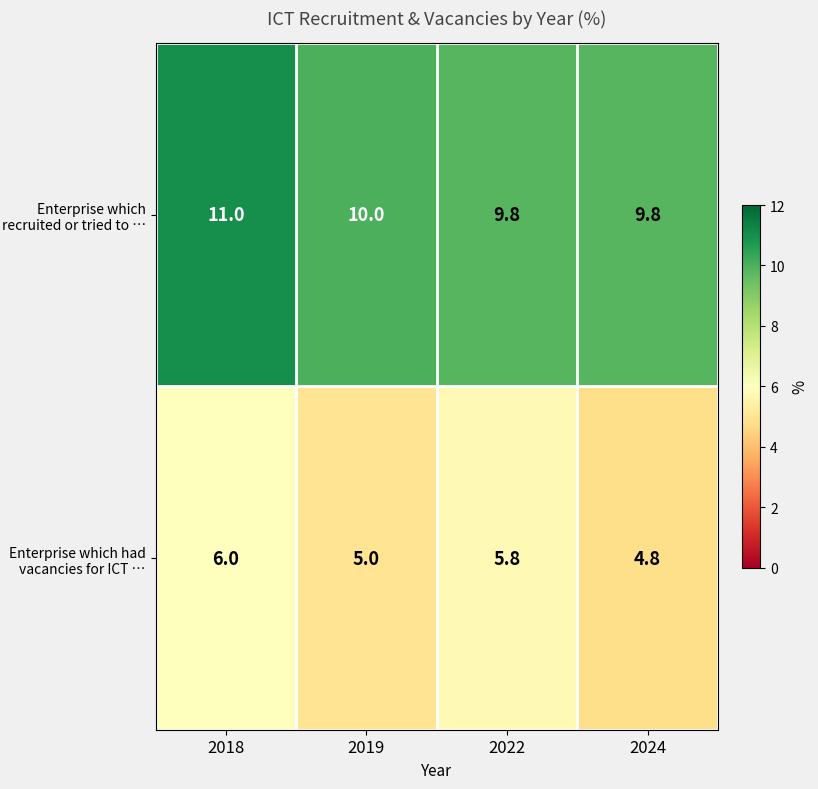

What is the difference between the maximum and minimum values in the Enterprise which had vacancies for ICT … series?

1.2